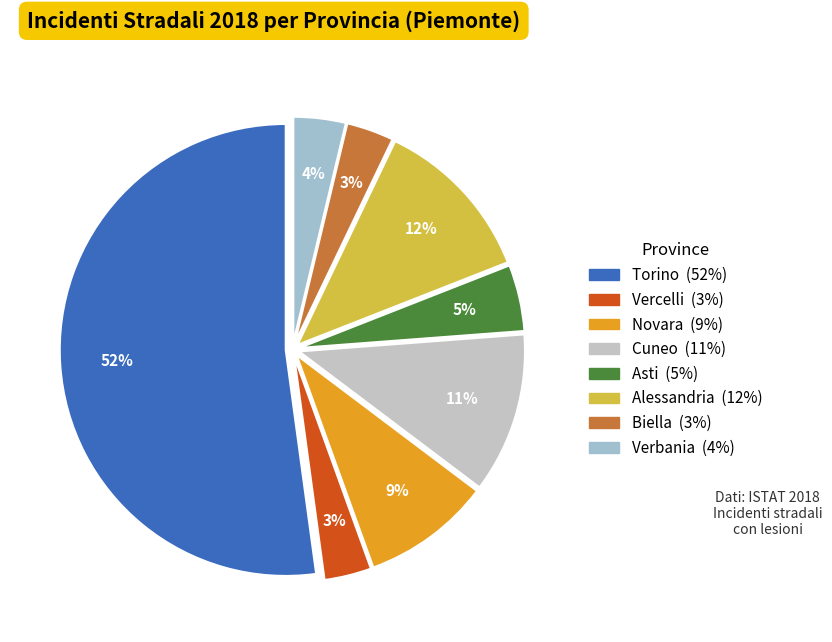

Combined, do Alessandria and Torino account for over 50%?

Yes